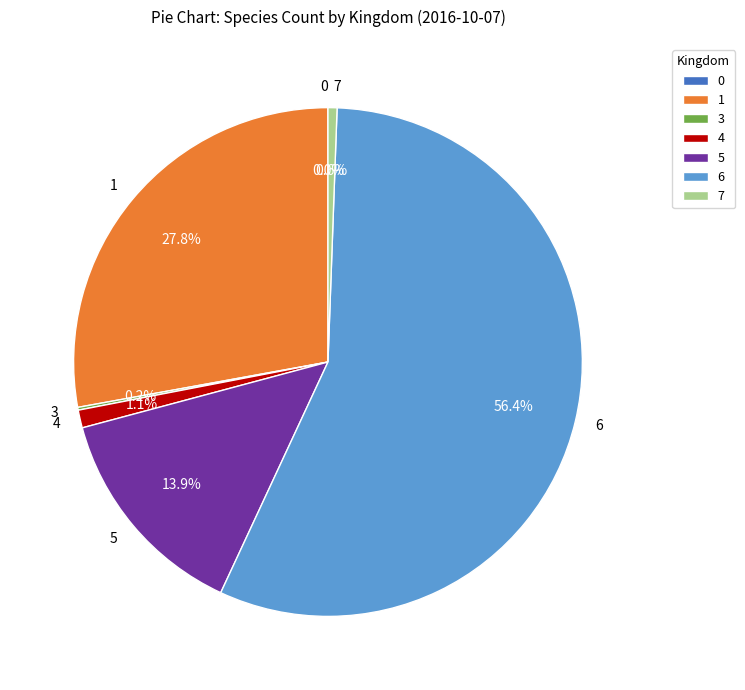

Which slice is the largest?

6